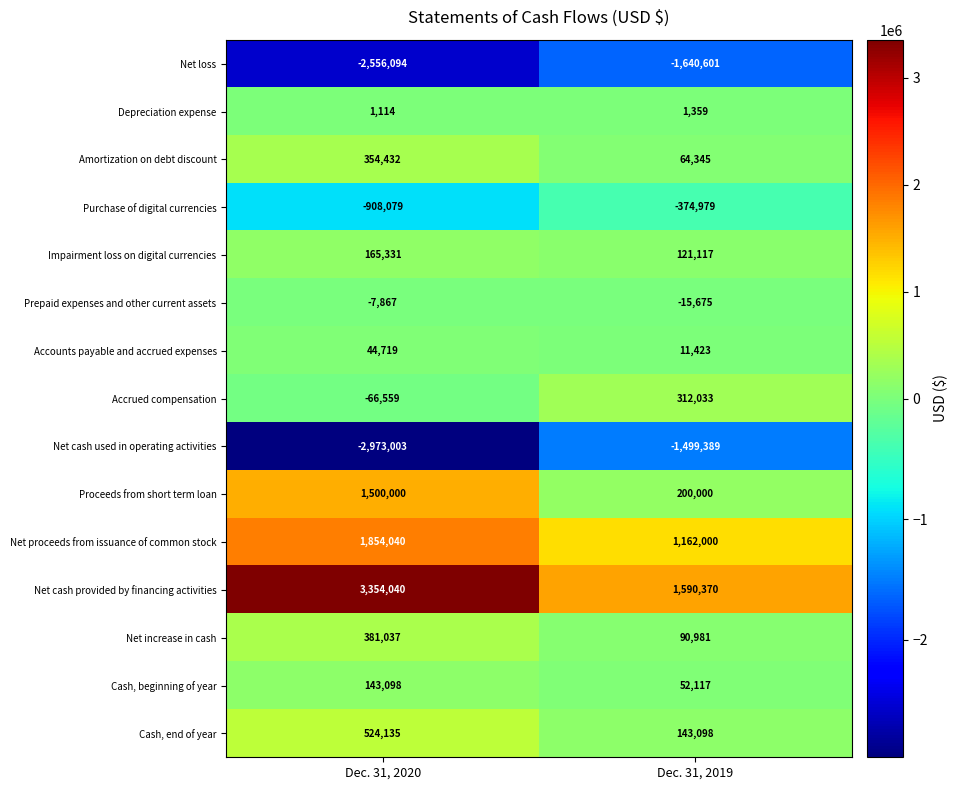

At how many categories does at least one series exceed 2449784?

1